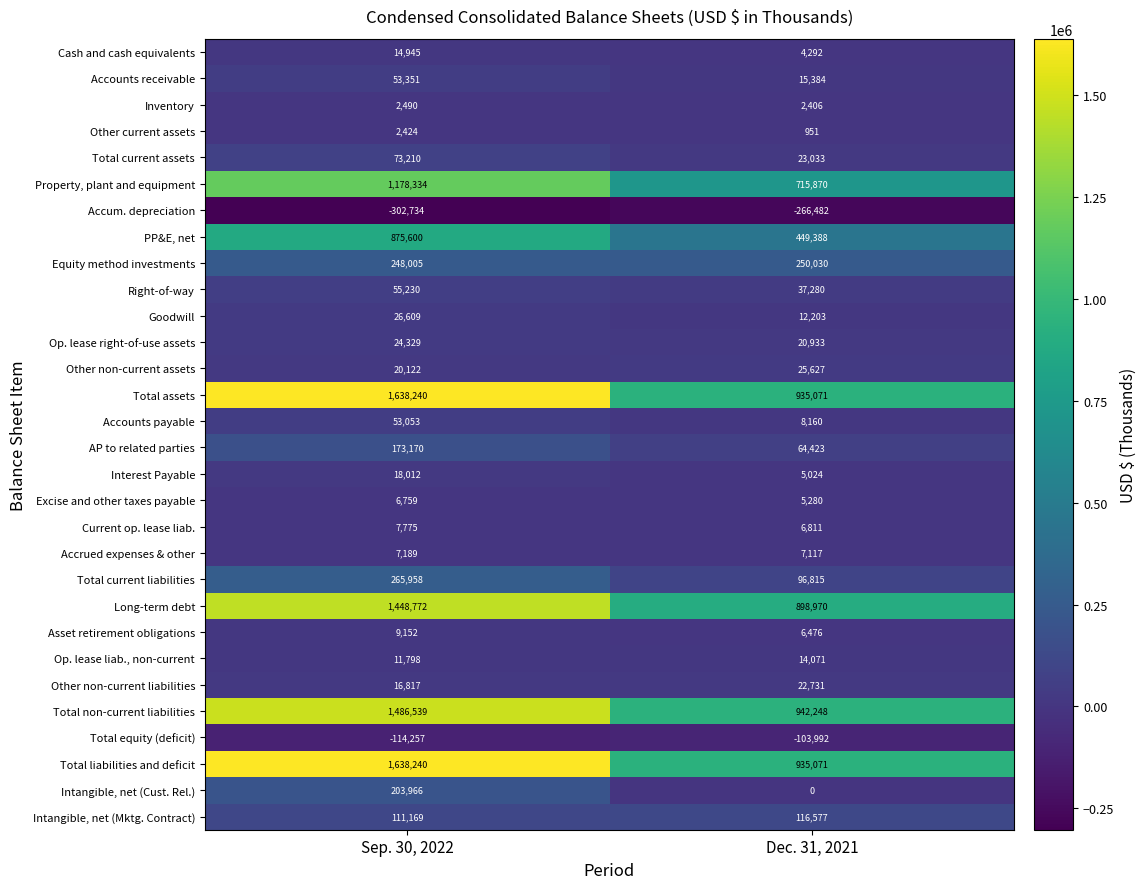

Where is Op. lease liab., non-current nearest to the value 12934?

Sep. 30, 2022